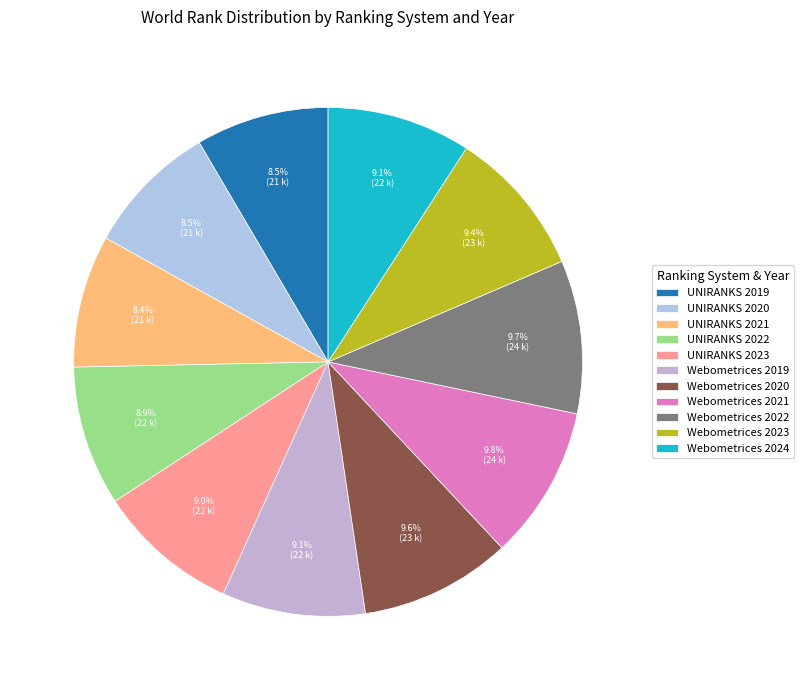

Is there a majority slice in this chart?

No